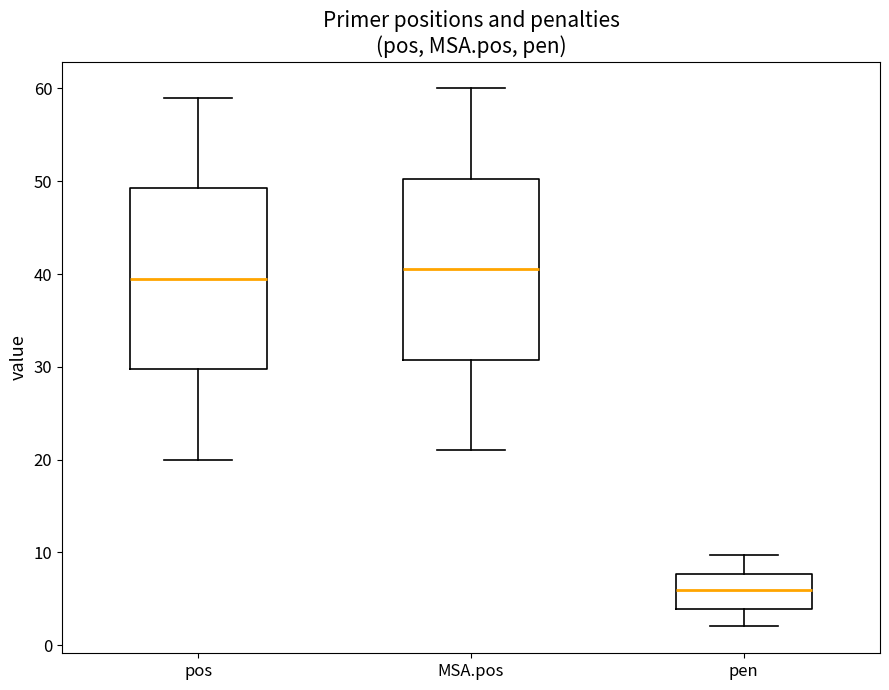

Reading left to right, transcribe this box plot: for each box, give where its median line is, the range the box spans, and where its two whiskers end, as read against the y-axis. The values are not printed on the chart, so give them approximately, as read against the axis.

pos: median 40, box 30 to 49, whiskers 20 to 59
MSA.pos: median 41, box 31 to 50, whiskers 21 to 60
pen: median 6, box 4 to 8, whiskers 2 to 10